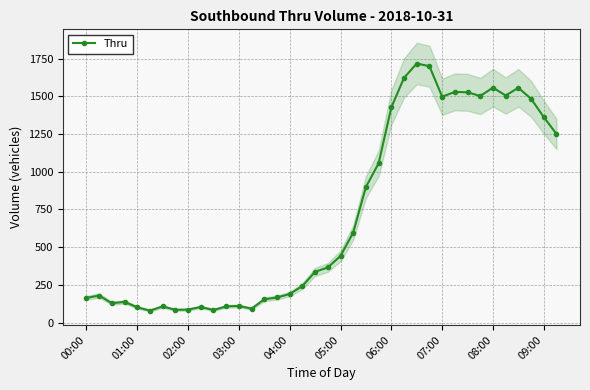

Approximately how many times larger is the value at 10 compared to 16?

0.4